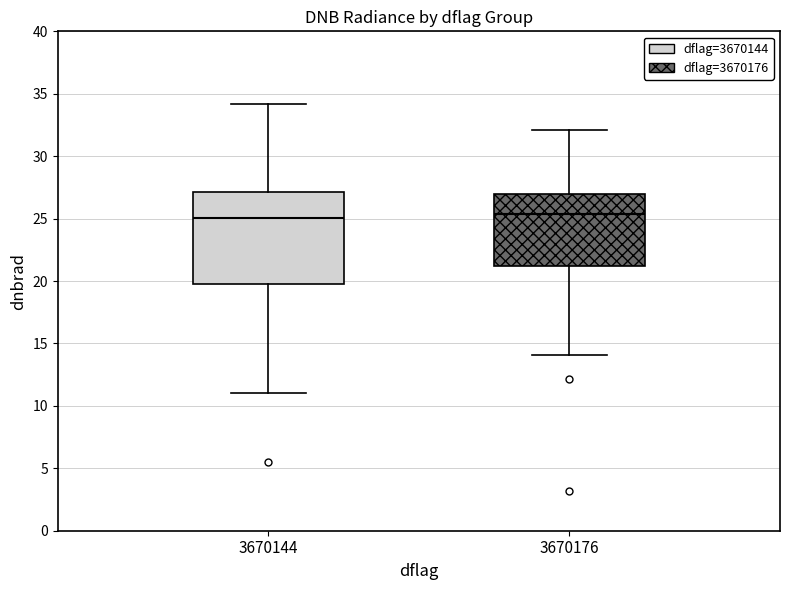

Comparing the boxes themselves (not the whiskers), which one is the tallest?

3670144